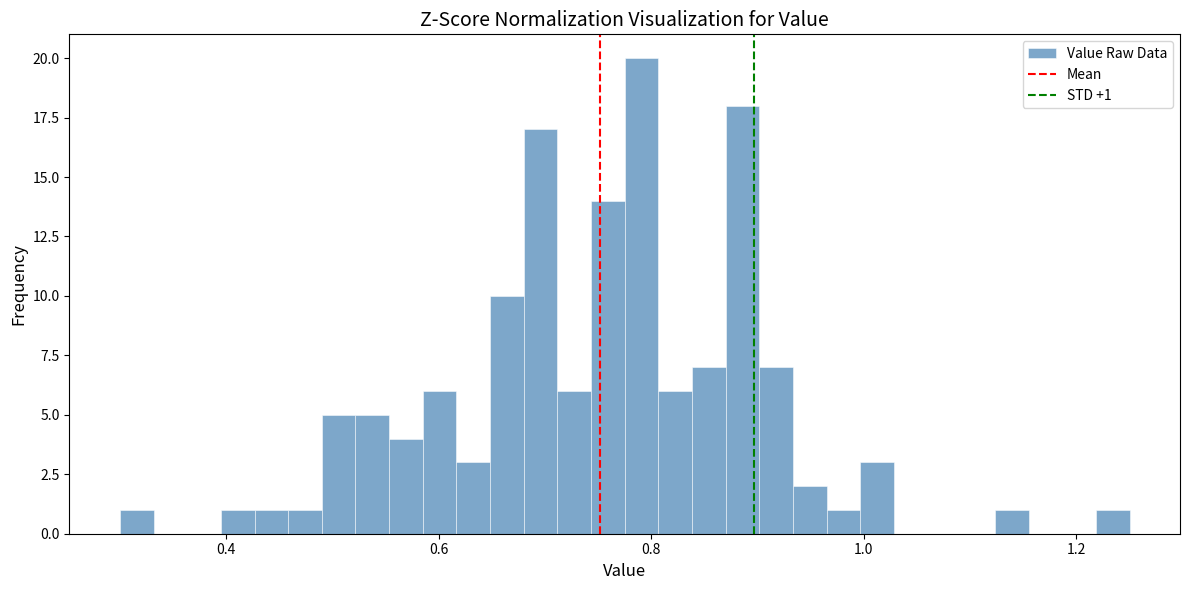

Read against the x-axis, roughly where is the centre of the tallest bar?

0.80